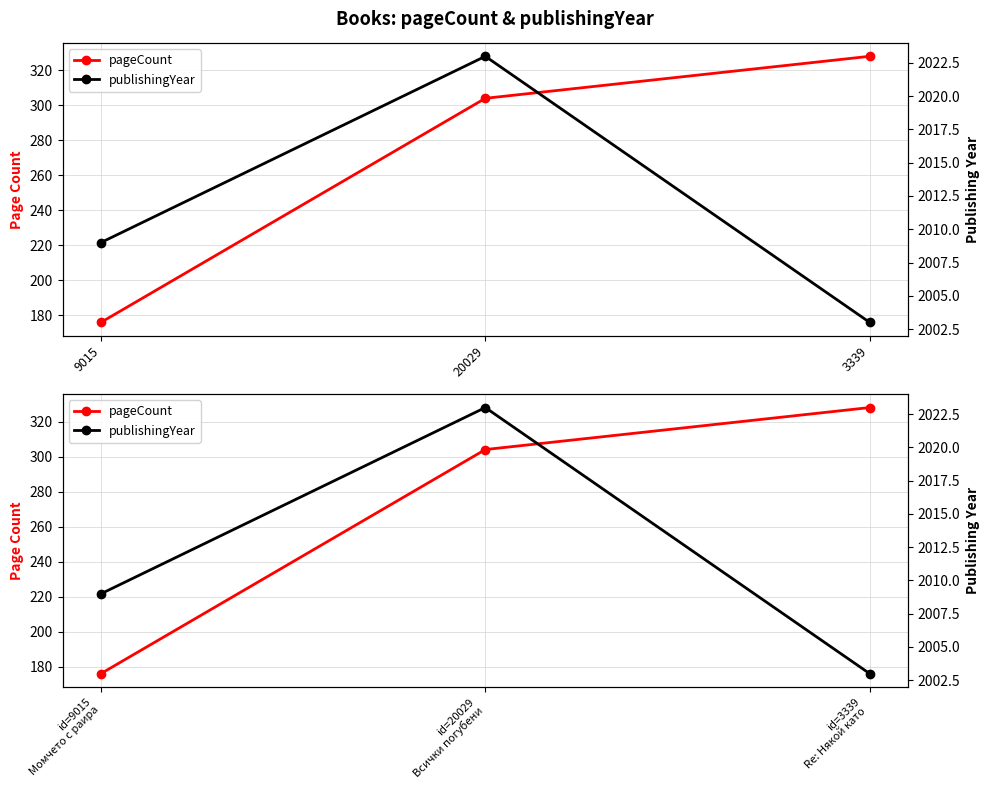

At which label does publishingYear first exceed 2009?

20029